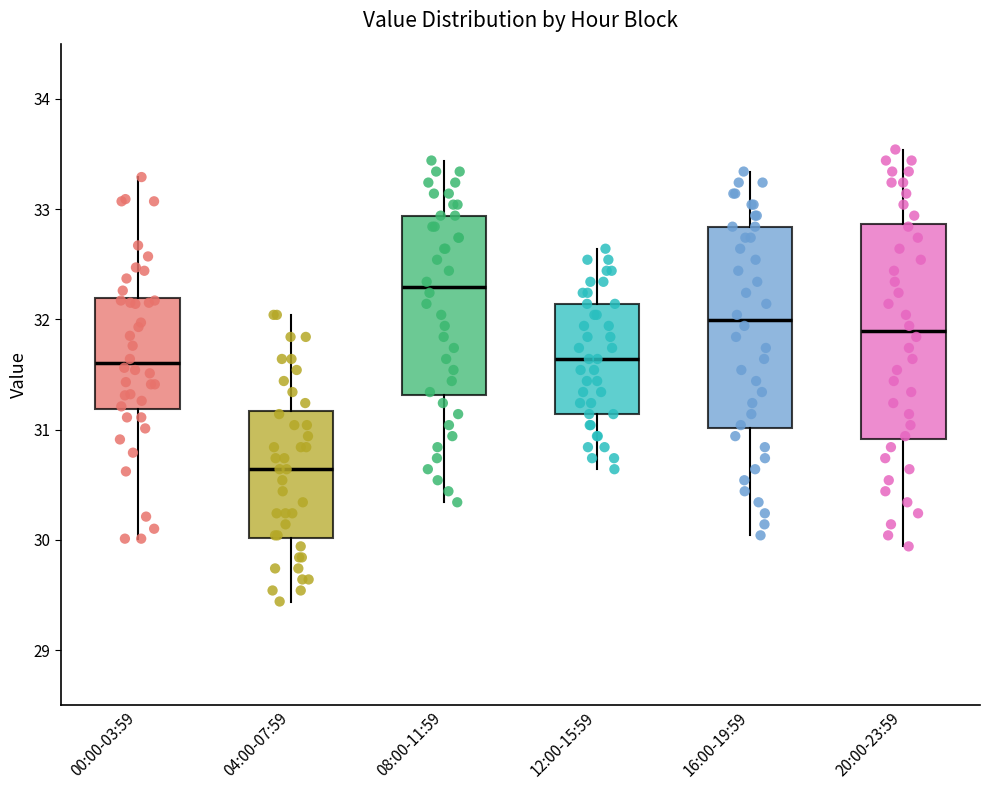

Reading left to right, read every box against the y-axis: the position of its median line, the range the box covers, and the ends of its whiskers. The values are not printed on the chart, so give them approximately, as read against the axis.

00:00-03:59: median 31.6, box 31.2 to 32.2, whiskers 30.0 to 33.3
04:00-07:59: median 30.6, box 30.0 to 31.2, whiskers 29.4 to 32.0
08:00-11:59: median 32.3, box 31.3 to 32.9, whiskers 30.3 to 33.4
12:00-15:59: median 31.6, box 31.1 to 32.1, whiskers 30.6 to 32.6
16:00-19:59: median 32.0, box 31.0 to 32.8, whiskers 30.0 to 33.3
20:00-23:59: median 31.9, box 30.9 to 32.9, whiskers 29.9 to 33.5